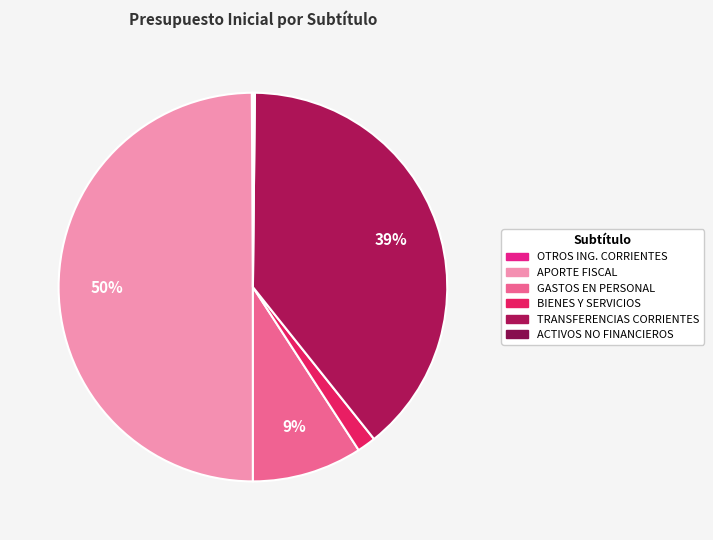

What is the smallest slice in the pie chart?

OTROS INGRESOS CORRIENTES